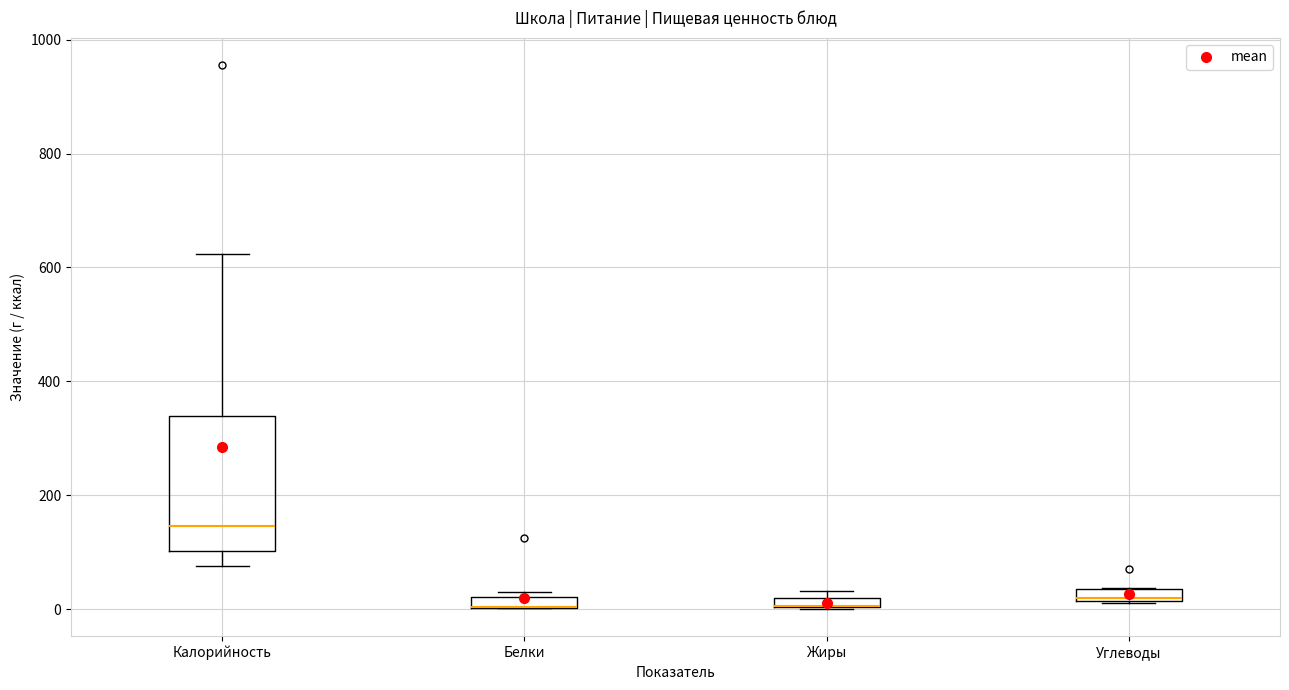

Where is the lower edge of the box for Углеводы on the y-axis? The values are not printed on the chart, so give them approximately, as read against the axis.

20